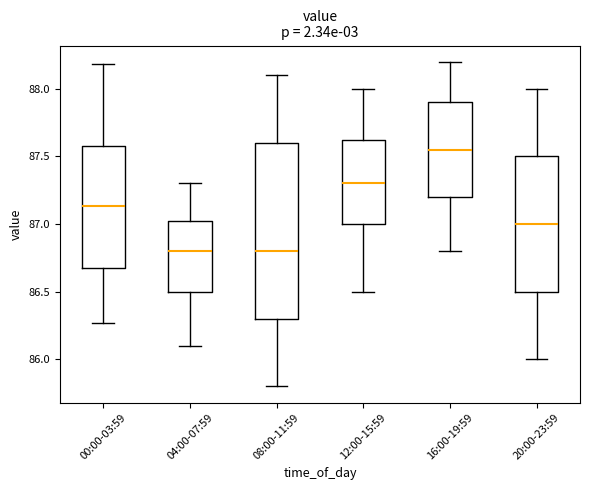

Reading left to right, read every box against the y-axis: the position of its median line, the range the box covers, and the ends of its whiskers. The values are not printed on the chart, so give them approximately, as read against the axis.

00:00-03:59: median 87.15, box 86.70 to 87.60, whiskers 86.25 to 88.20
04:00-07:59: median 86.80, box 86.50 to 87.05, whiskers 86.10 to 87.30
08:00-11:59: median 86.80, box 86.30 to 87.60, whiskers 85.80 to 88.10
12:00-15:59: median 87.30, box 87.00 to 87.65, whiskers 86.50 to 88.00
16:00-19:59: median 87.55, box 87.20 to 87.90, whiskers 86.80 to 88.20
20:00-23:59: median 87.00, box 86.50 to 87.50, whiskers 86.00 to 88.00